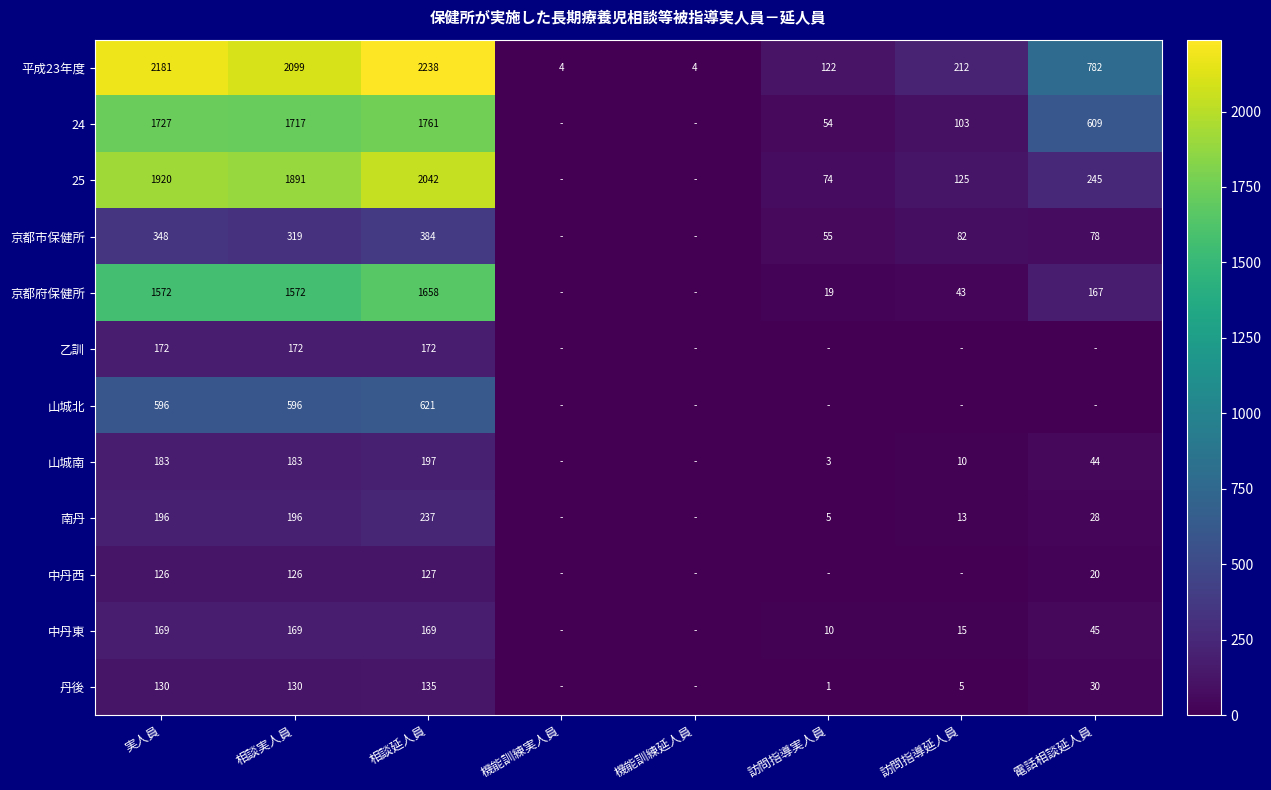

What is the sum of the 京都府保健所 values at 相談延人員 and 実人員?

3230